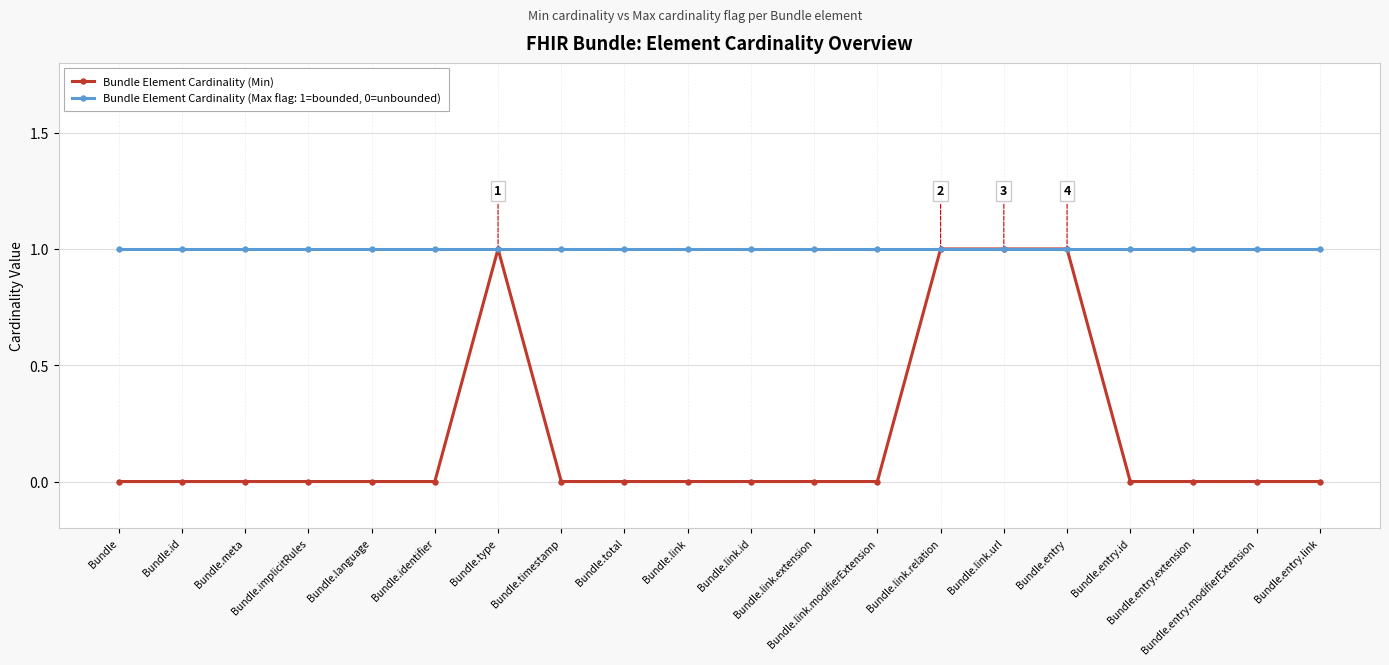

Is this an area chart (filled region under the line)?

No